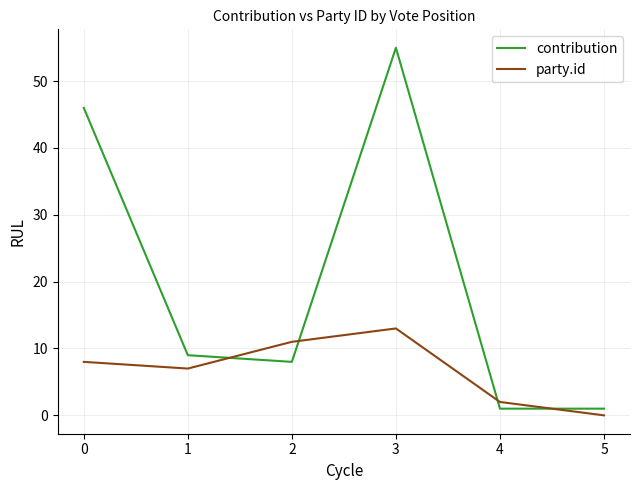

Is the value of party.id at 4 greater than the value of contribution at 4?

Yes